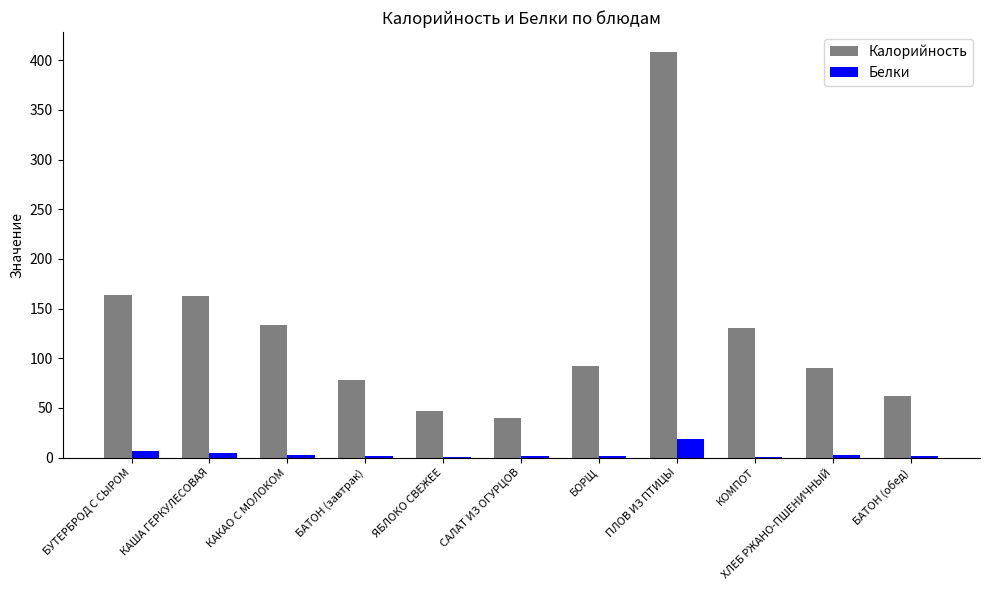

The Белки series shows 1.5 at БАТОН (обед). True or false?

True